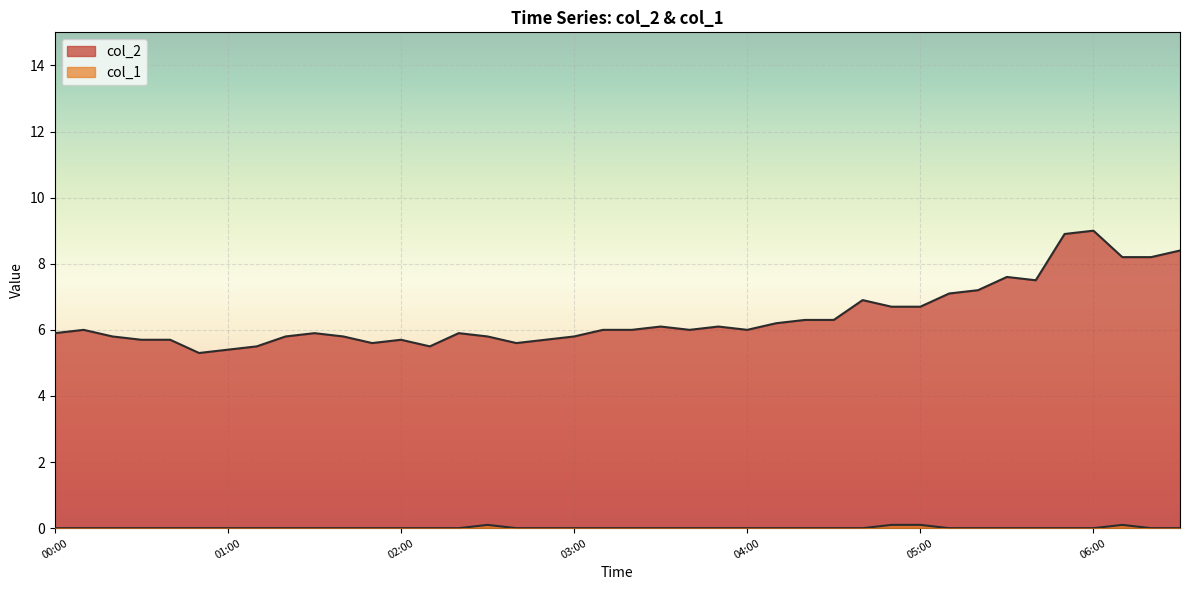

How many lines are shown in the chart?

2